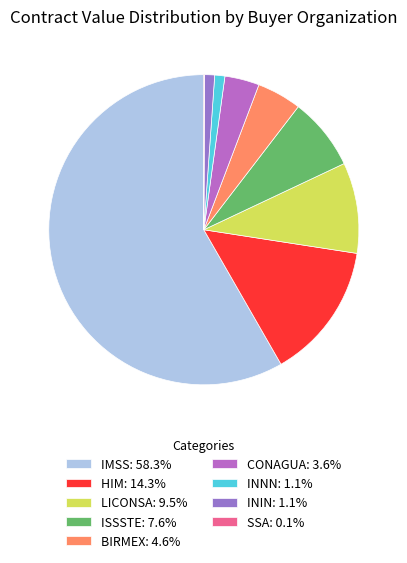

Is there any slice that represents more than half of the pie?

Yes